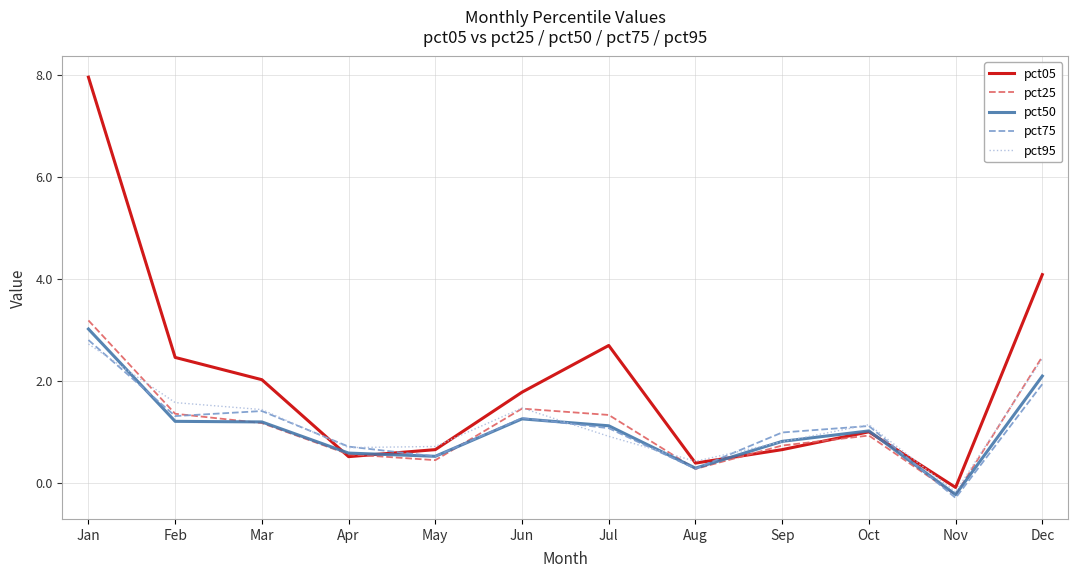

Which series ends up on top after the final intersection of pct25 and pct50?

pct25